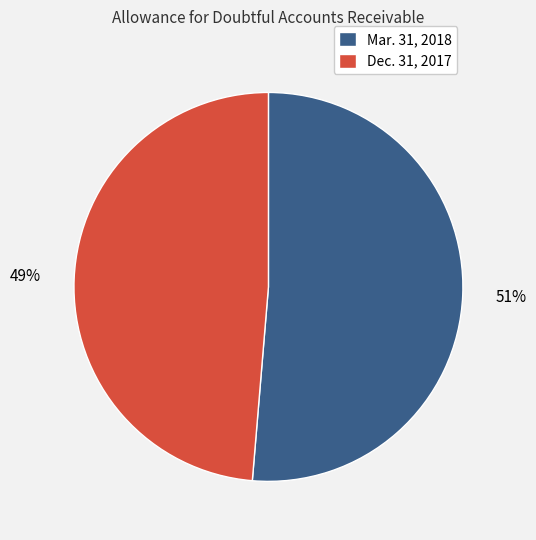

Which category accounts for the majority?

Mar. 31, 2018